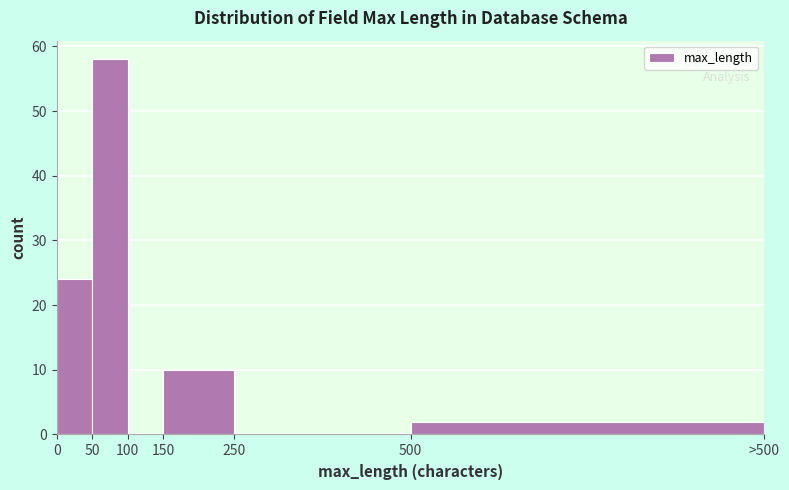

Reading right to left, extract all data points from this chart.

500=2	250=0	150=10	100=0	50=58	0=24